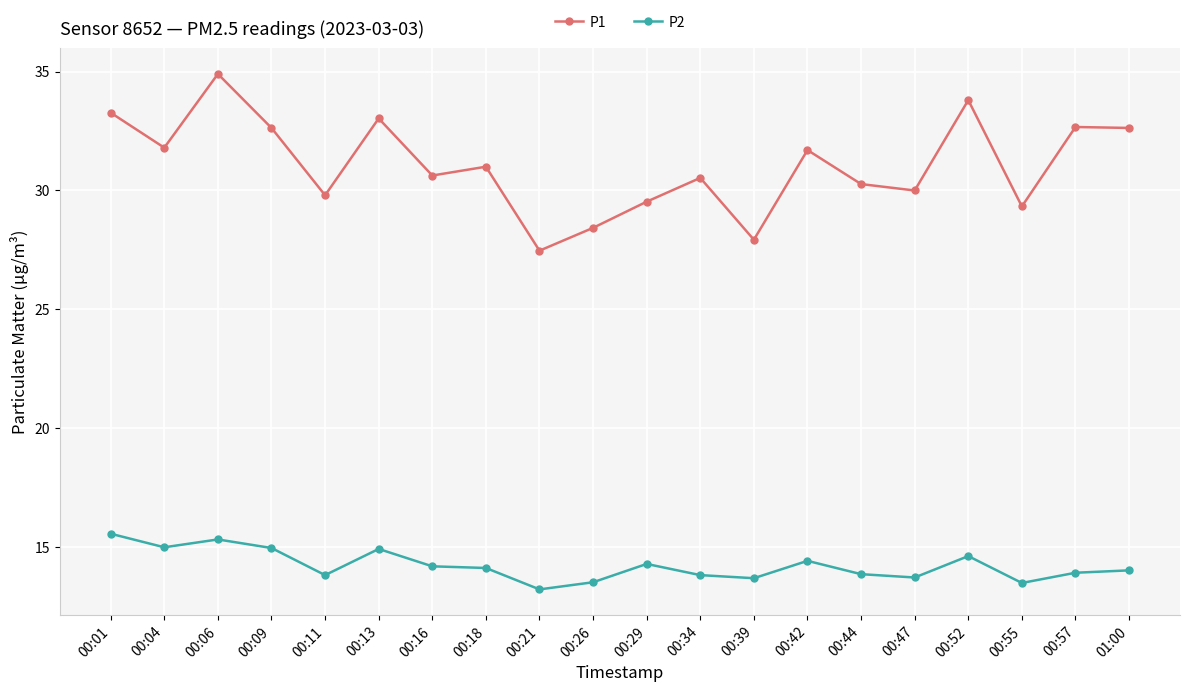

Where is the first local minimum for P1?

00:04